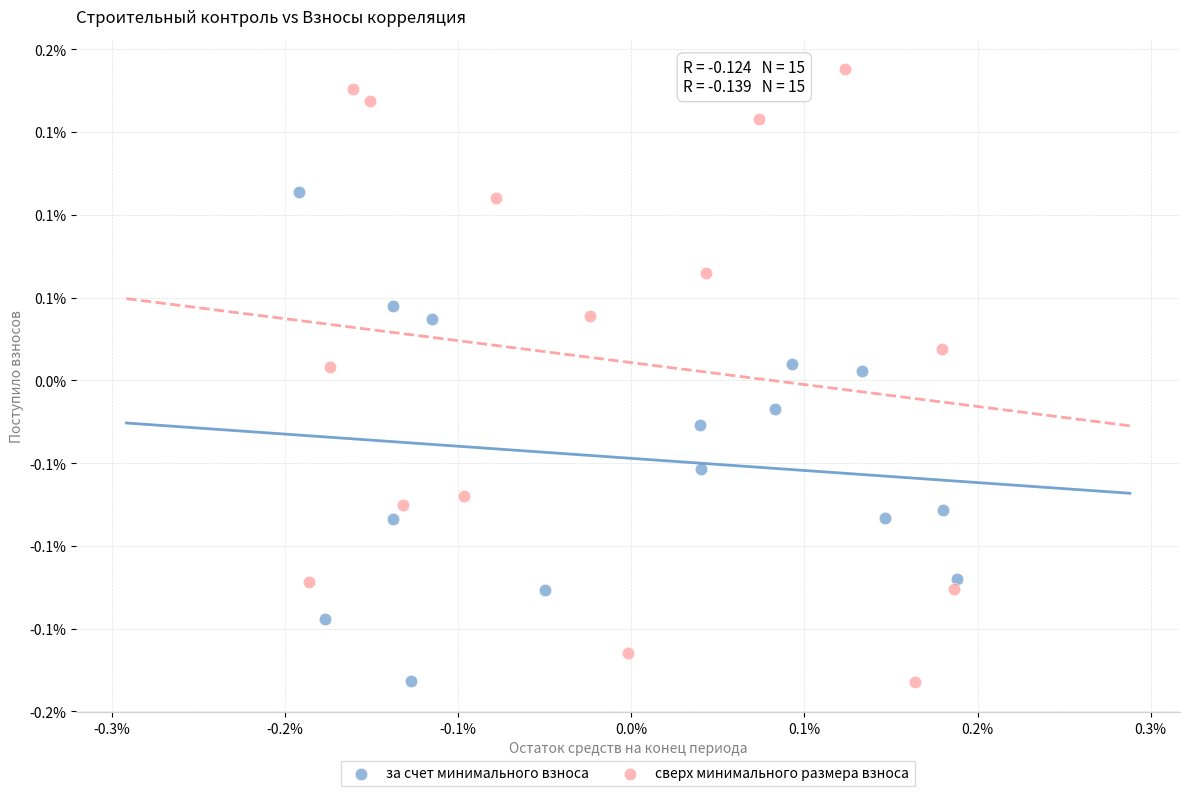

Which series has the widest spread of Y values?

сверх минимального размера взноса